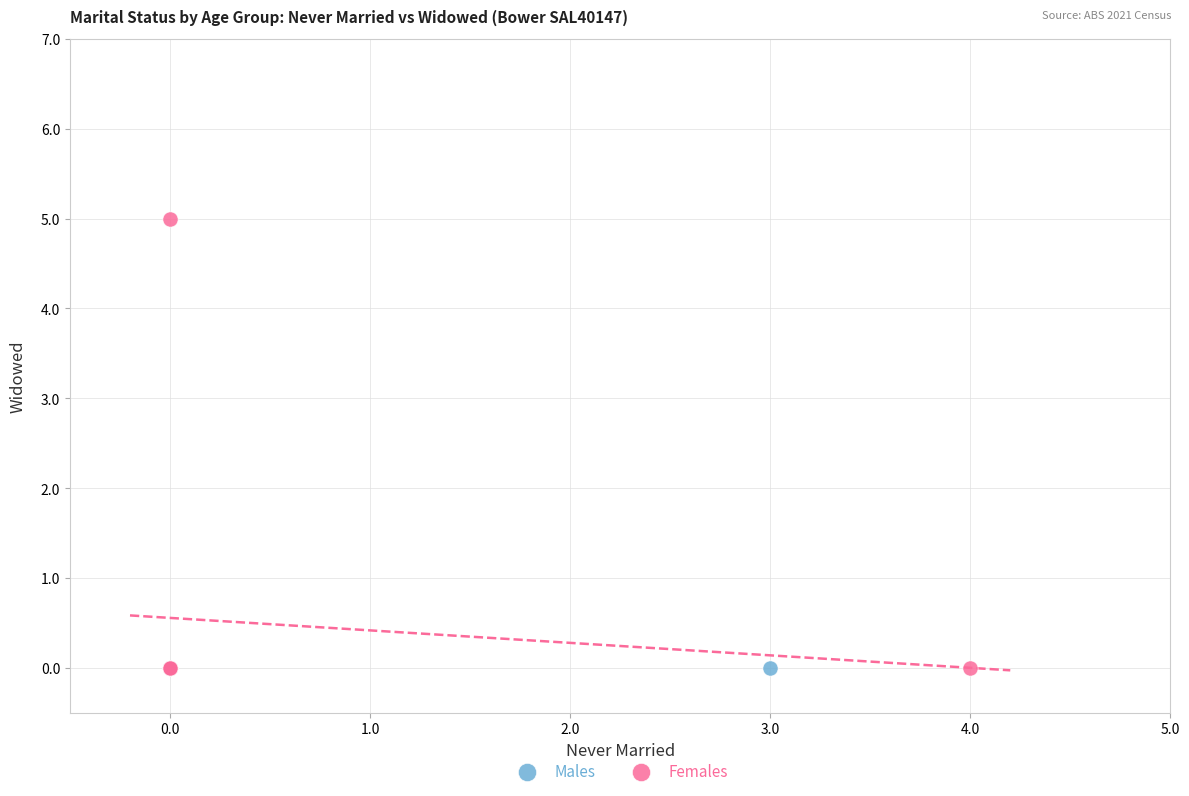

Which series reaches the maximum Y coordinate?

Females